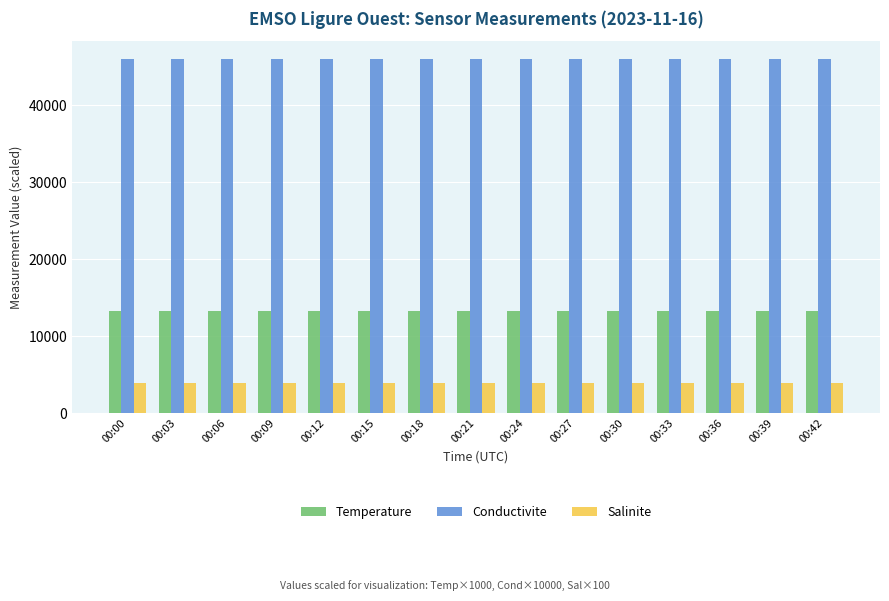

What is the highest value of the Conductivite series?

45992.1